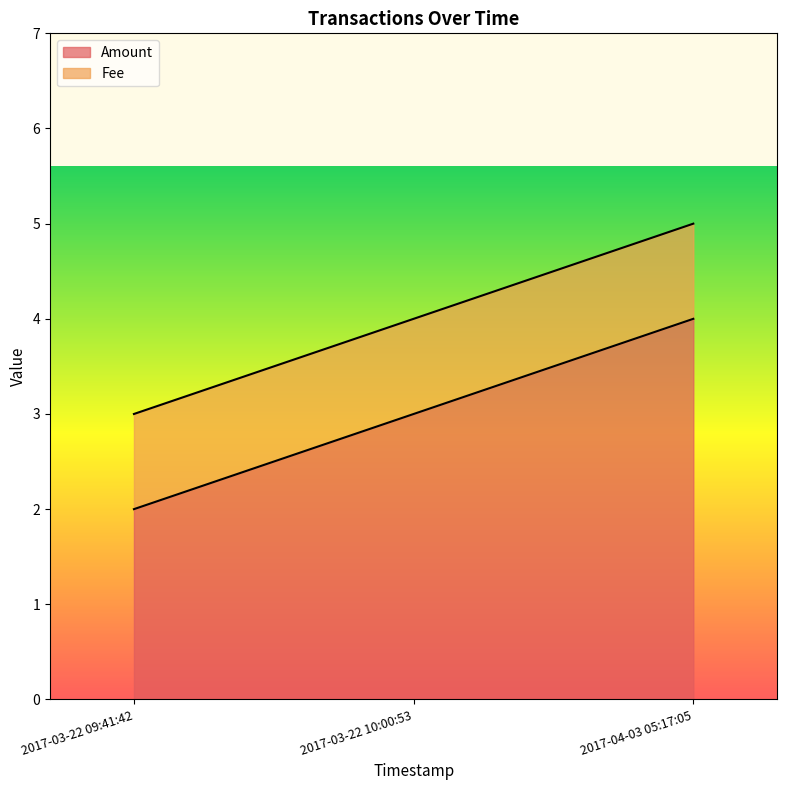

What is the label of the 1st point from the right?

2017-04-03 05:17:05